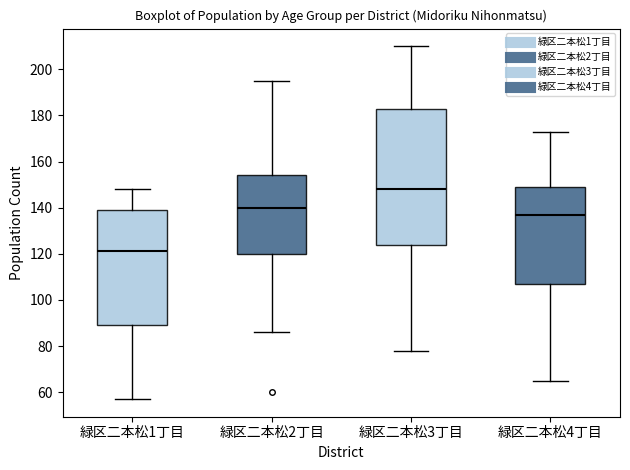

Which box is the tallest, from its lower edge to its upper edge?

緑区二本松3丁目